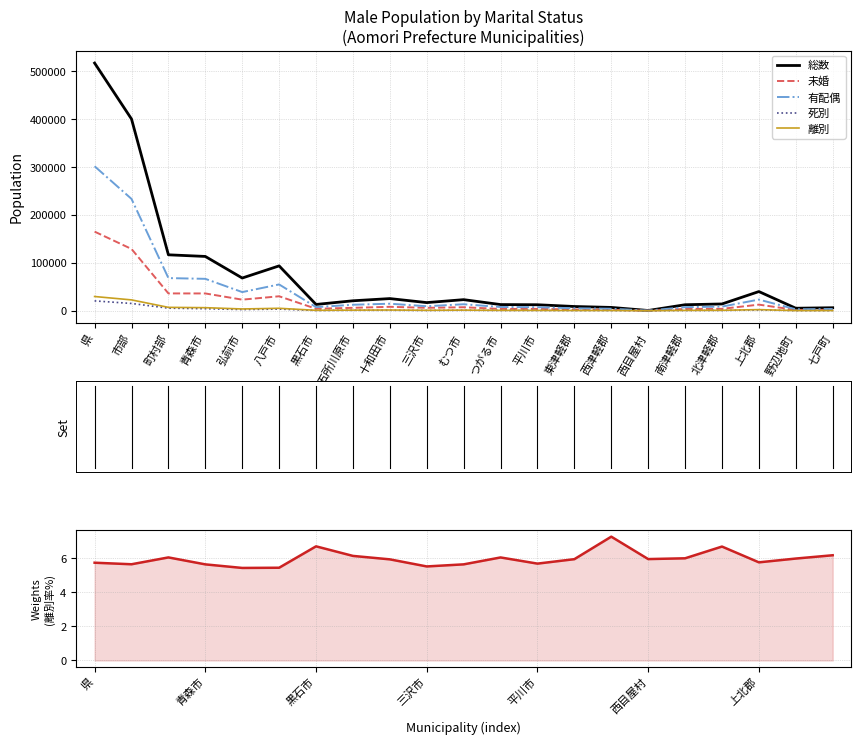

True or false: 有配偶 and 総数 intersect in this chart.

False